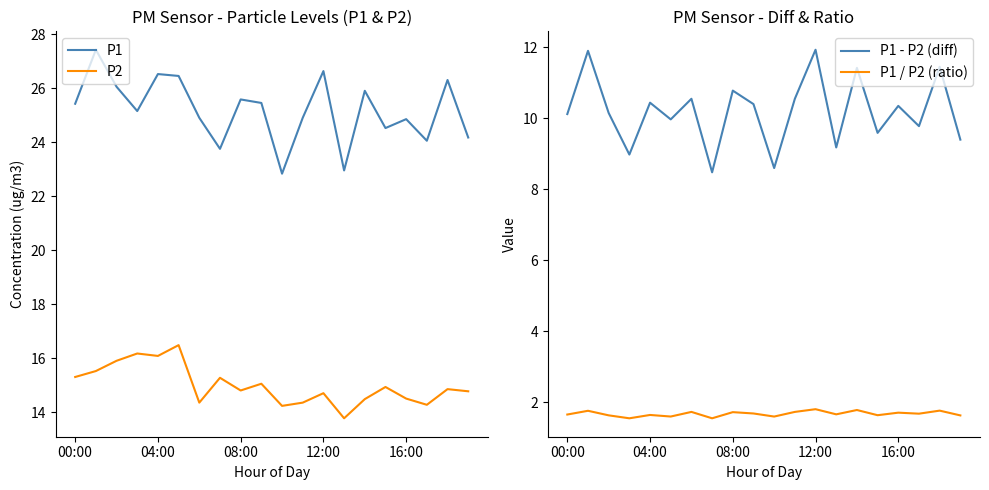

What is the maximum value for P1 - P2 (diff)?

11.9